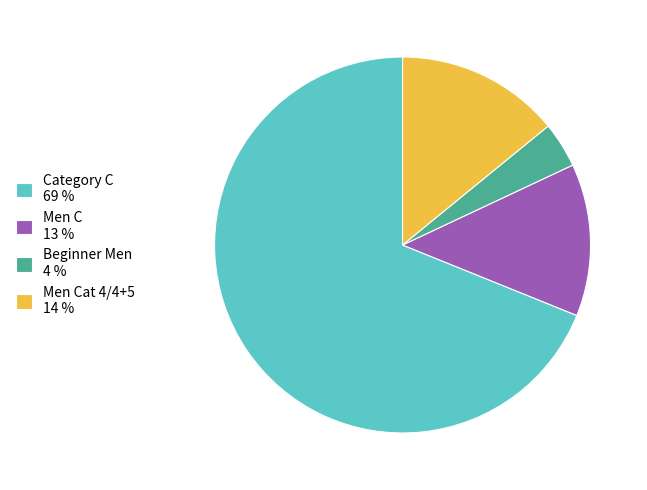

Is the sum of Men Cat 4/4+5 14 % and Beginner Men 4 % greater than half?

No